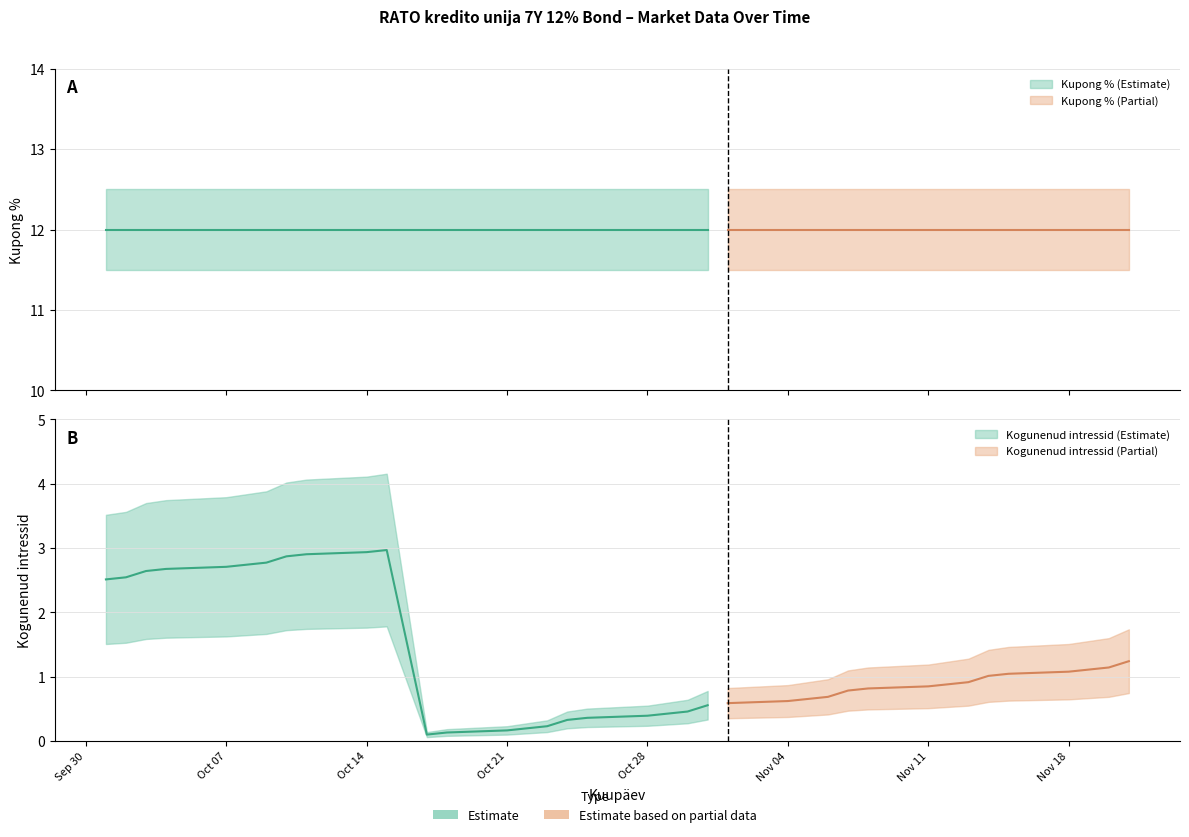

At which category does the chart reach its minimum across all series?

2024-10-17